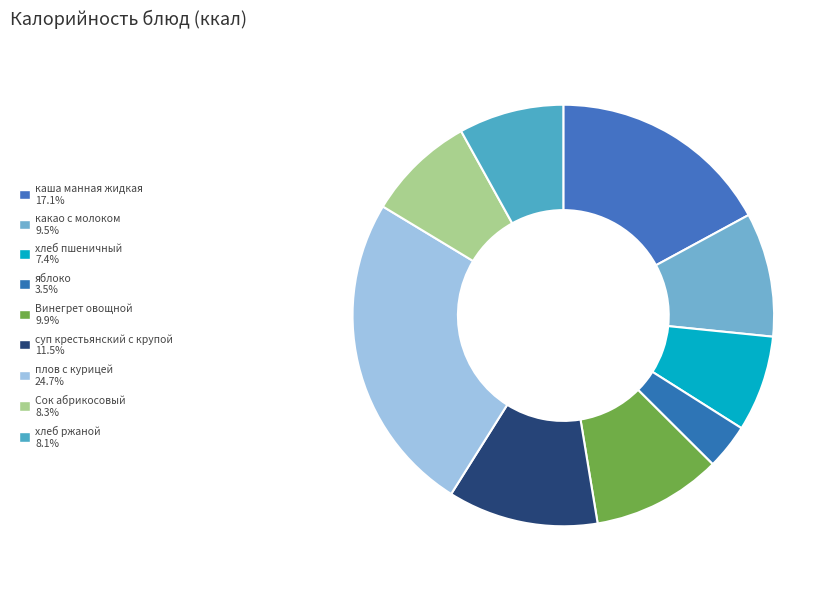

How many segments does this pie chart have?

9